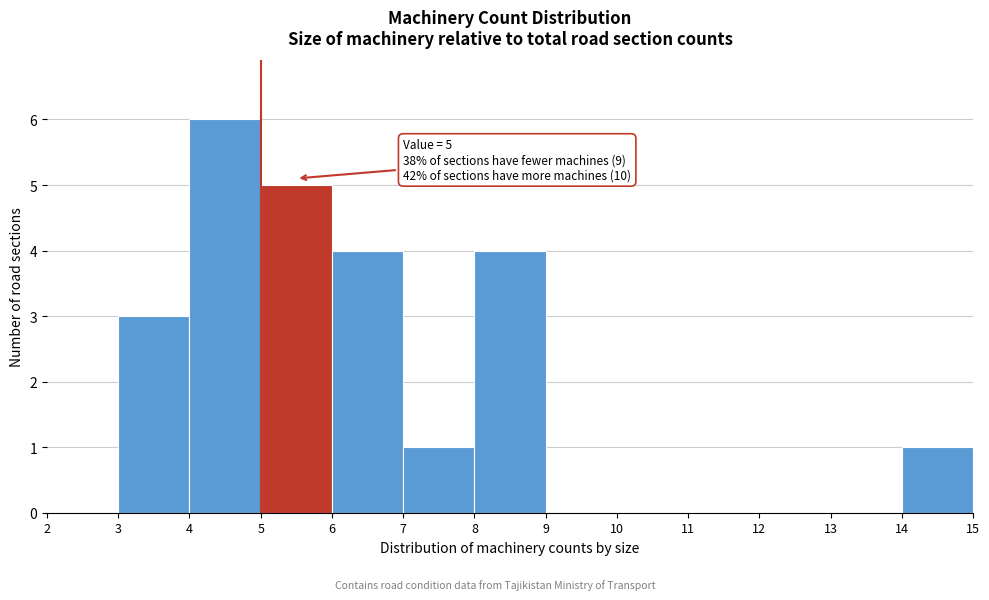

Over which range of the x-axis is the bar tallest?

4 to 5